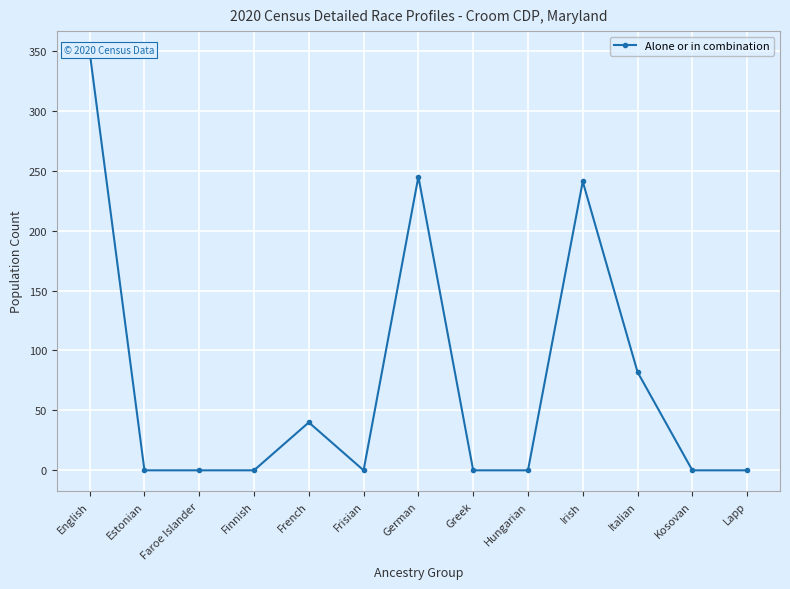

Which category has the lowest value across all series?

Estonian